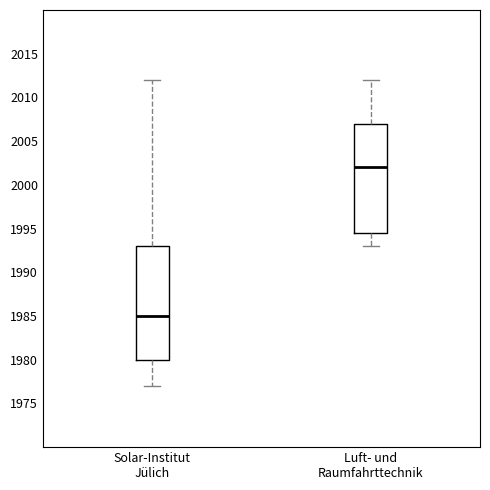

Which box is the tallest, from its lower edge to its upper edge?

Solar-Institut Jülich